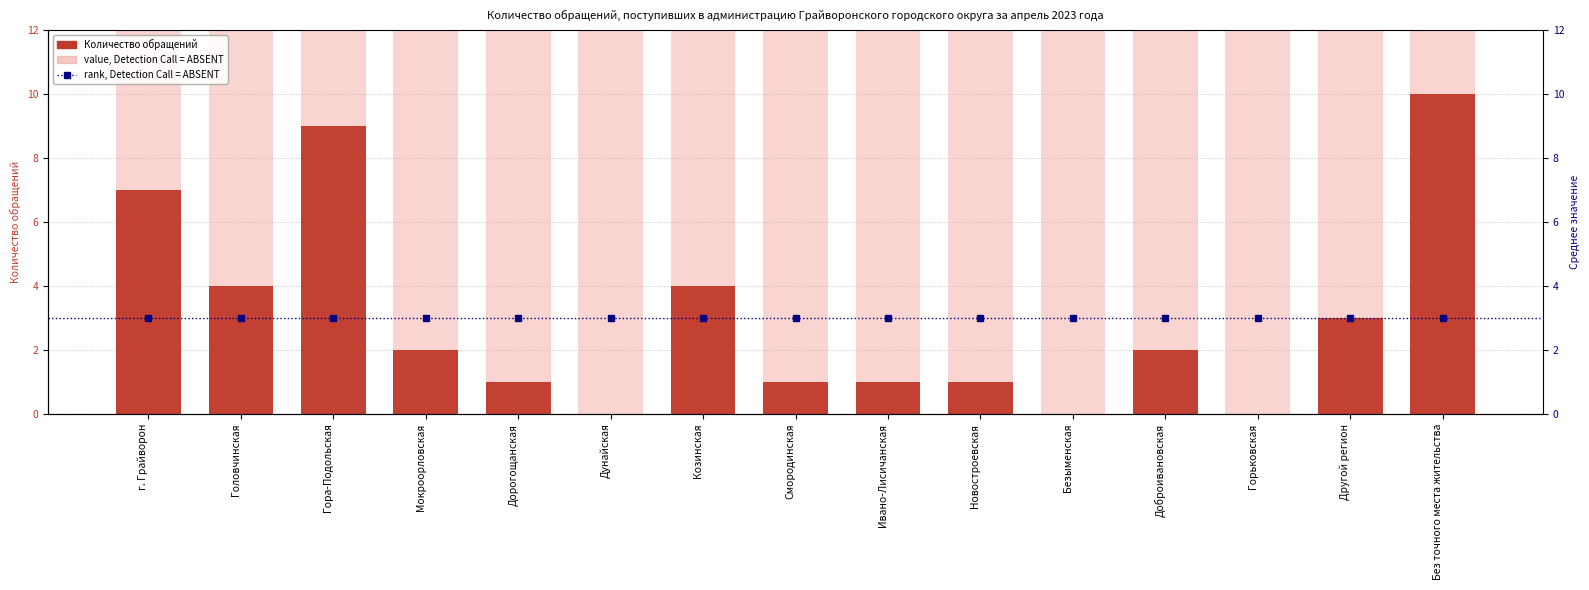

List the labels in order of value, smallest first.

Дунайская, Безыменская, Горьковская, Дорогощанская, Смородинская, Ивано-Лисичанская, Новостроевская, Мокроорловская, Доброивановская, Другой регион, Головчинская, Козинская, г. Грайворон, Гора-Подольская, Без точного места жительства